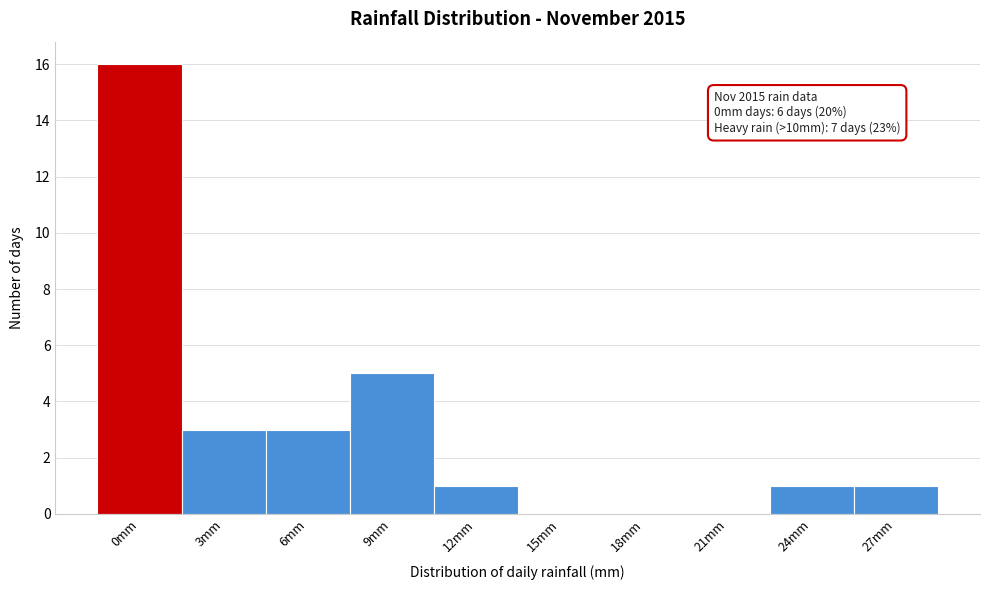

Reading left to right, transcribe all the data shown in this chart.

0mm=16	3mm=3	6mm=3	9mm=5	12mm=1	15mm=0	18mm=0	21mm=0	24mm=1	27mm=1